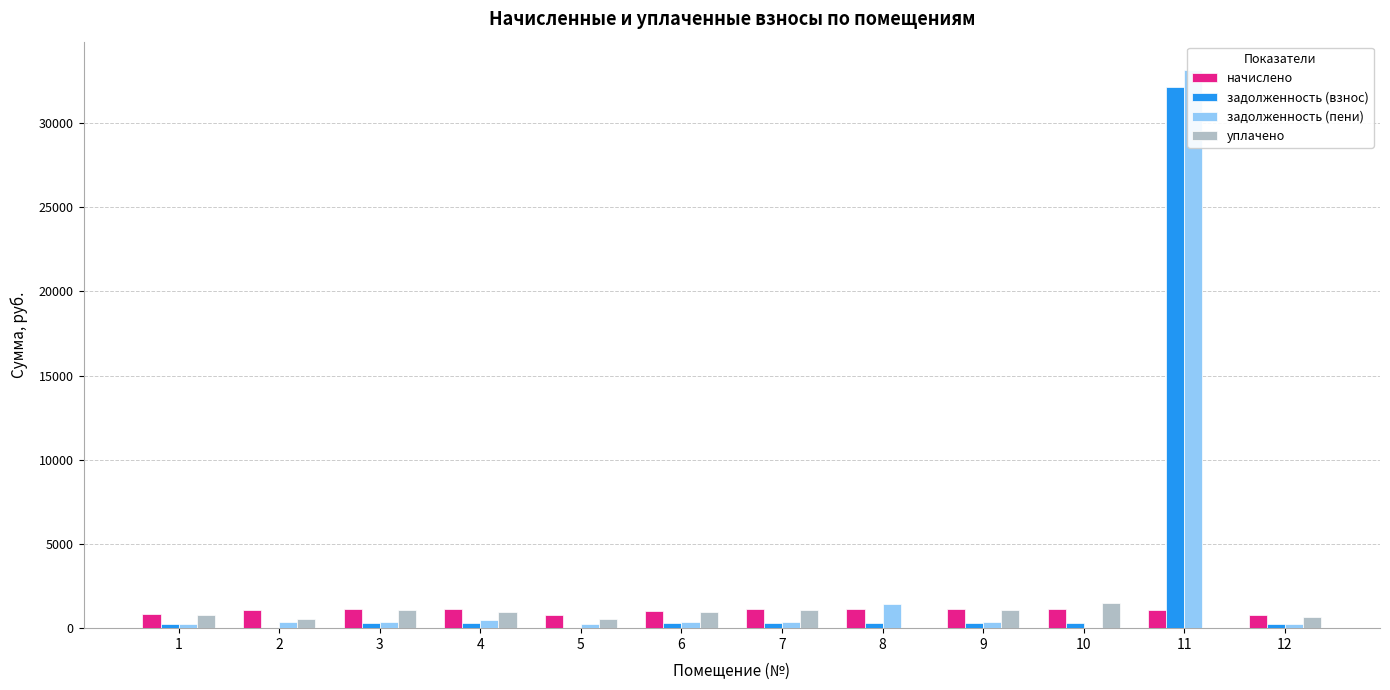

What is the value of the задолженность (пени) bar at the 9th from the left?

377.6